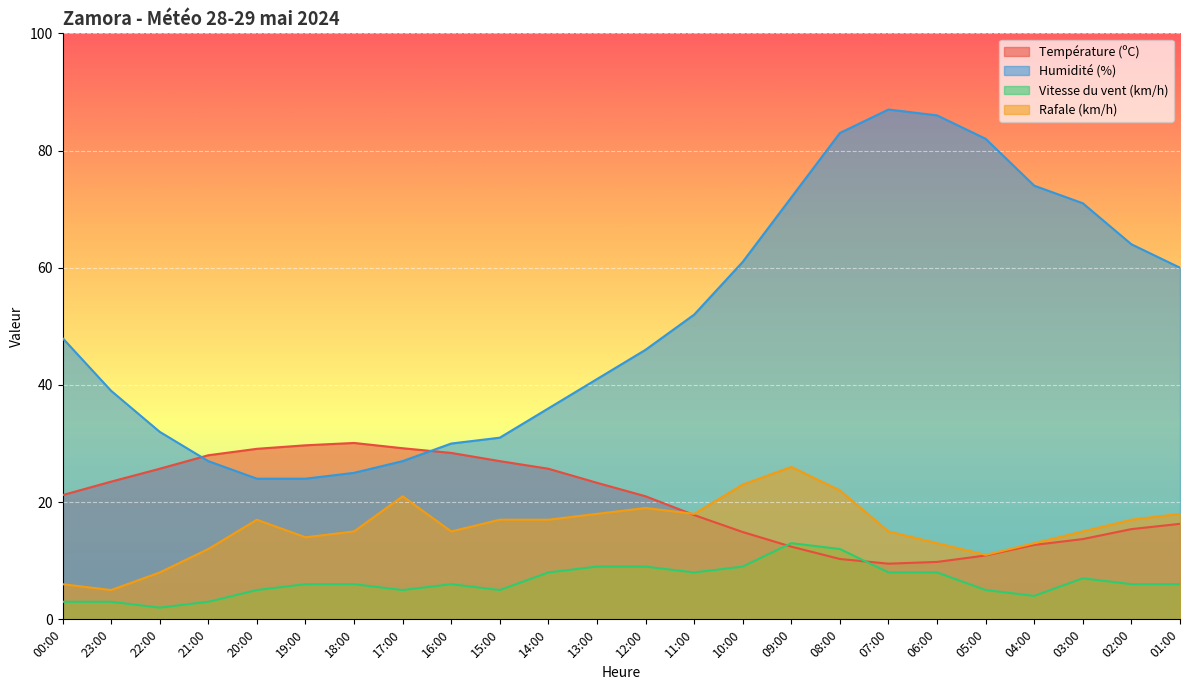

How many lines are shown in the chart?

4